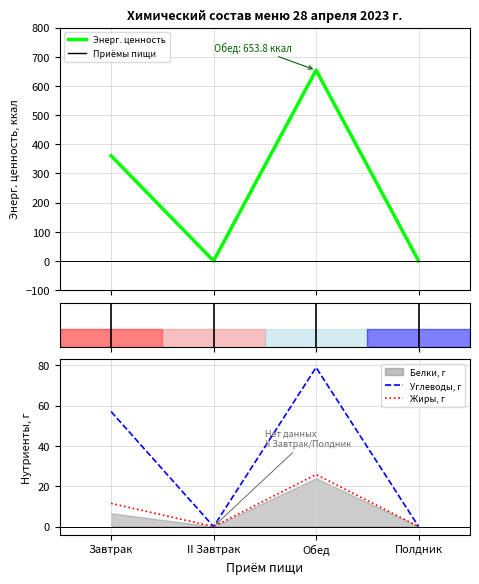

Between Завтрак and Обед, which is larger?

Обед